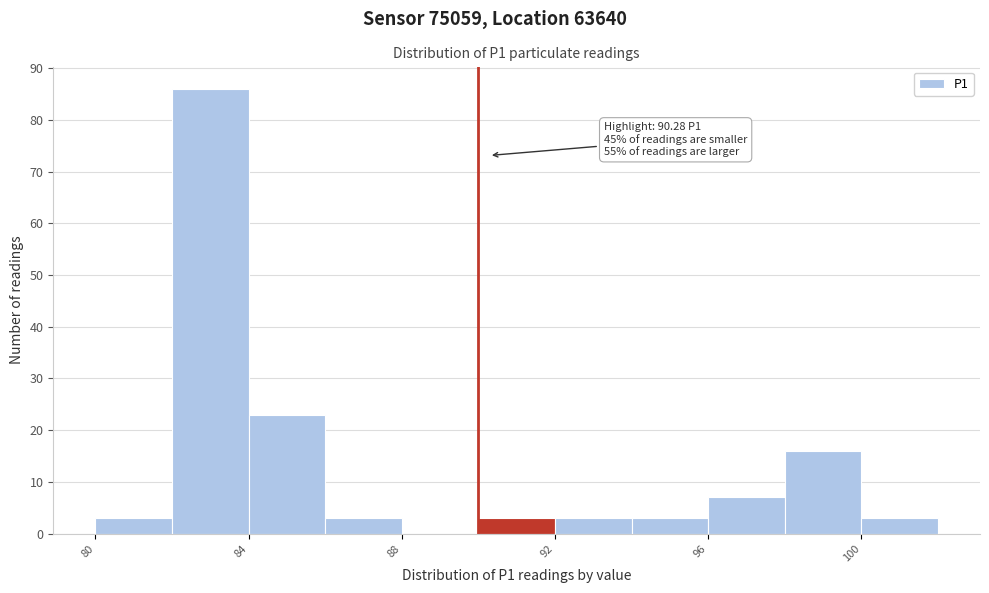

Over which range of the x-axis is the bar tallest?

82 to 84